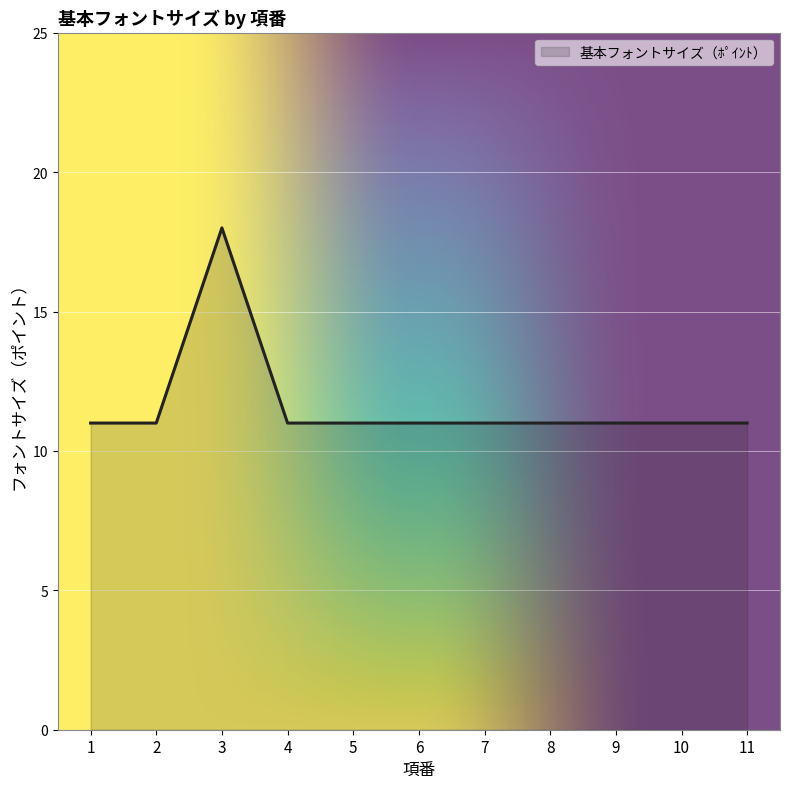

How many series are shown in this chart?

1